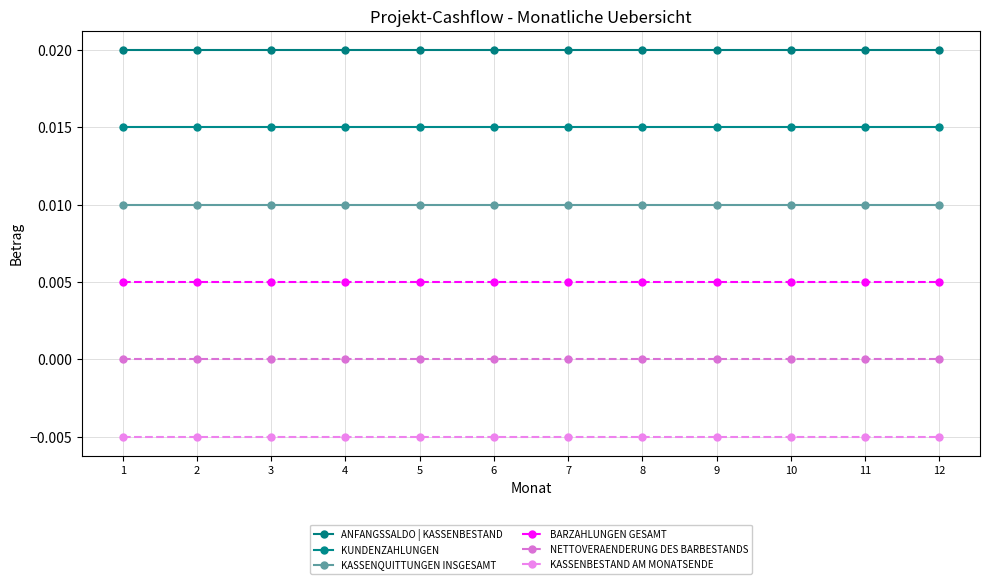

What is the sum of all KASSENBESTAND AM MONATSENDE values?

-0.1